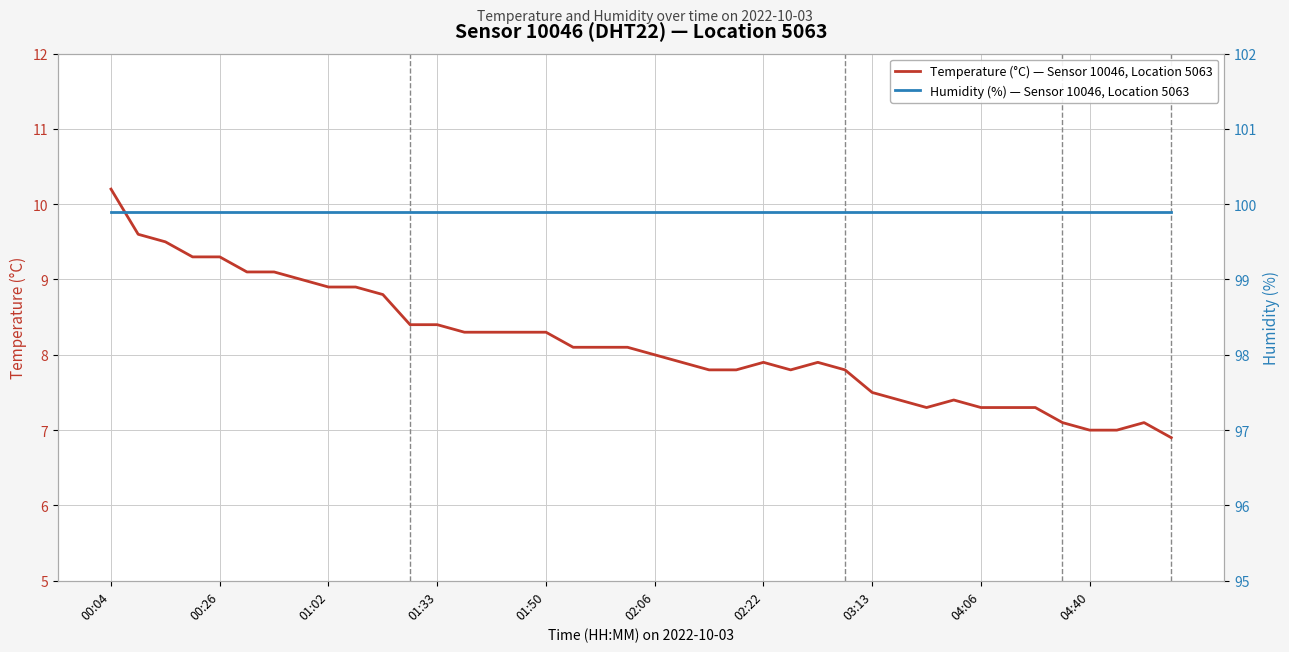

What is the average value of the Temperature (°C) — Sensor 10046, Location 5063 series?

8.1